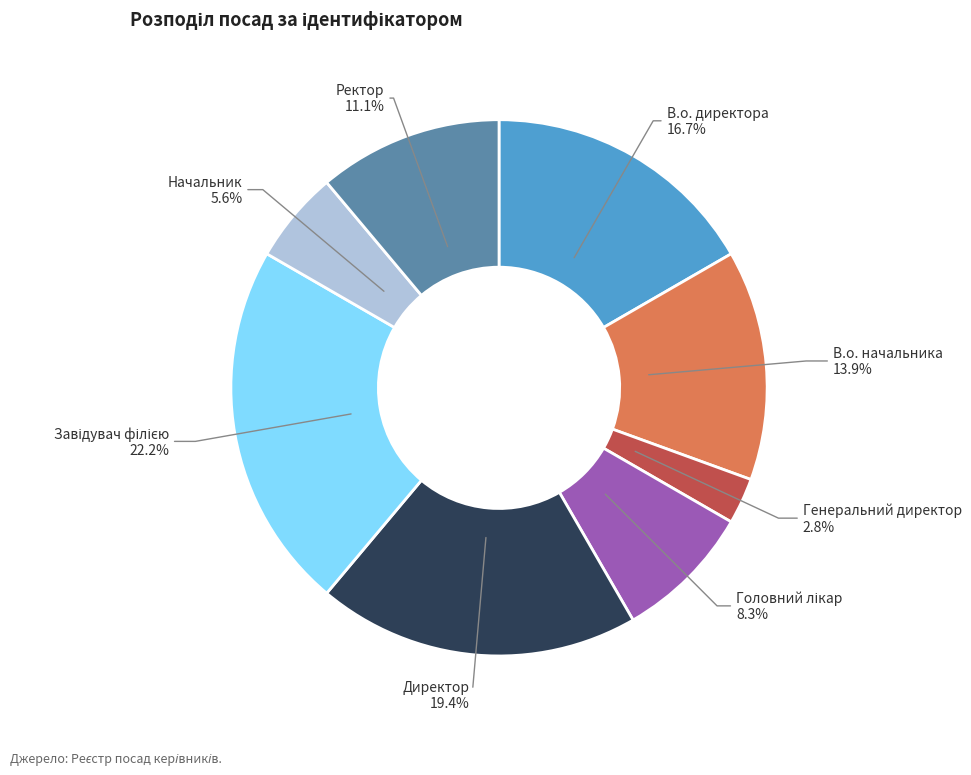

How many slices are in this pie chart?

8